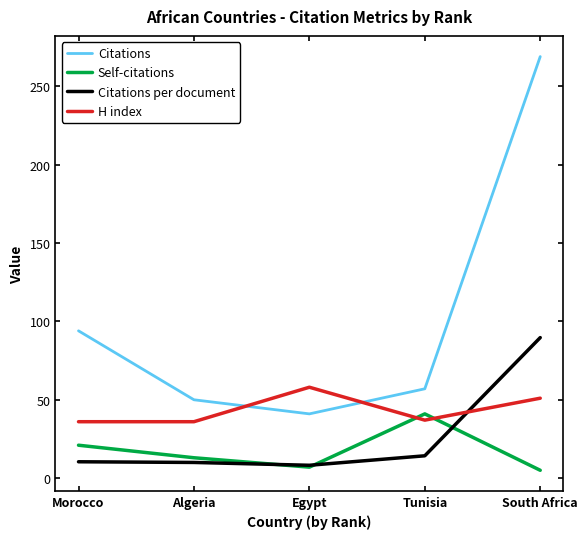

Which series has the largest range (max minus min)?

Citations